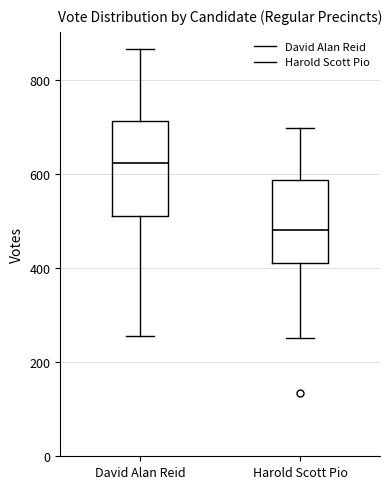

Reading left to right, read every box against the y-axis: the position of its median line, the range the box covers, and the ends of its whiskers. The values are not printed on the chart, so give them approximately, as read against the axis.

David Alan Reid: median 620, box 520 to 720, whiskers 260 to 860
Harold Scott Pio: median 480, box 420 to 580, whiskers 260 to 700